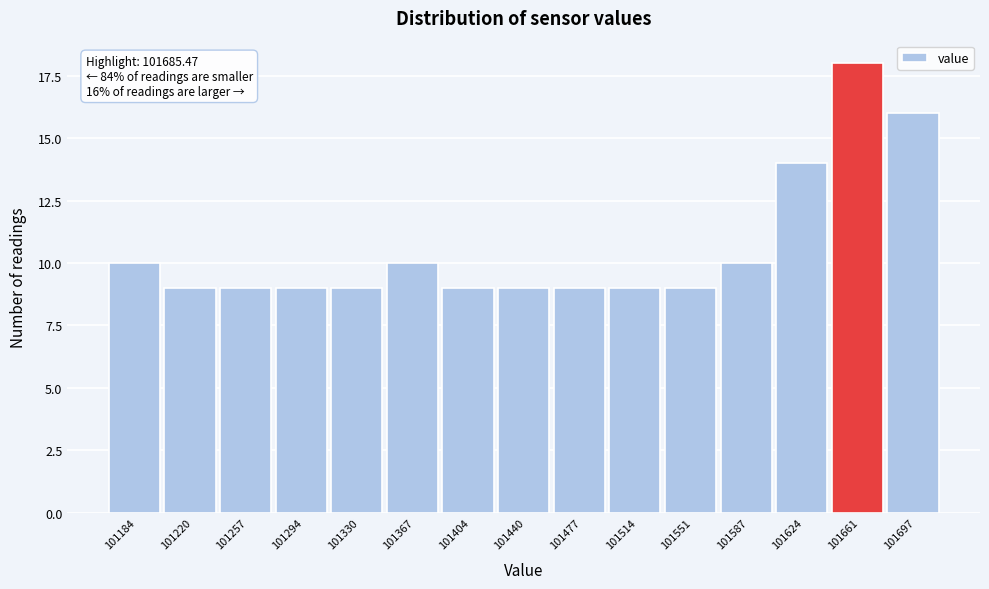

Reading right to left, extract all data points from this chart.

101697=16	101661=18	101624=14	101587=10	101551=9	101514=9	101477=9	101440=9	101404=9	101367=10	101330=9	101294=9	101257=9	101220=9	101184=10